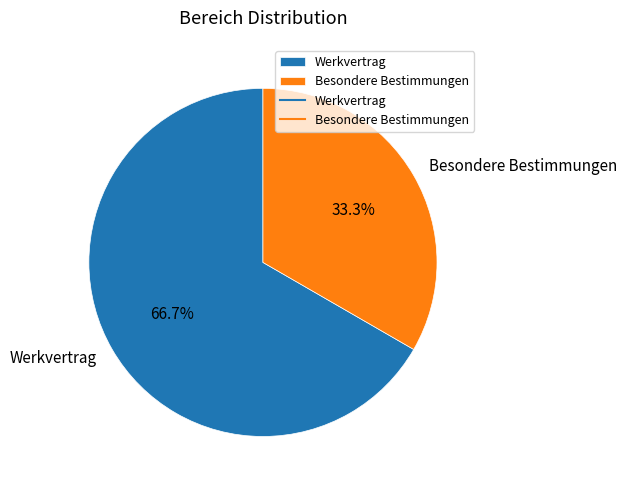

What percentage do Werkvertrag and Besondere Bestimmungen together represent?

100.0%